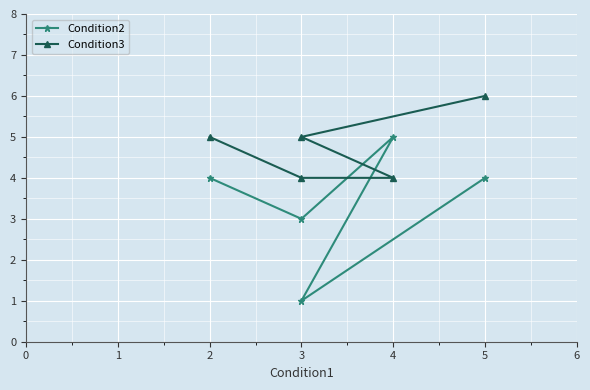

Which series has the largest total across all categories?

Condition3